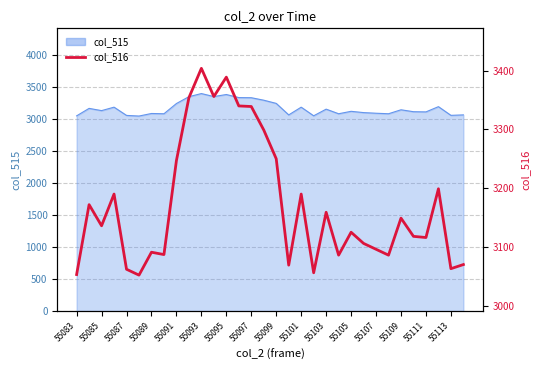

What is the maximum value shown in the chart?

3404